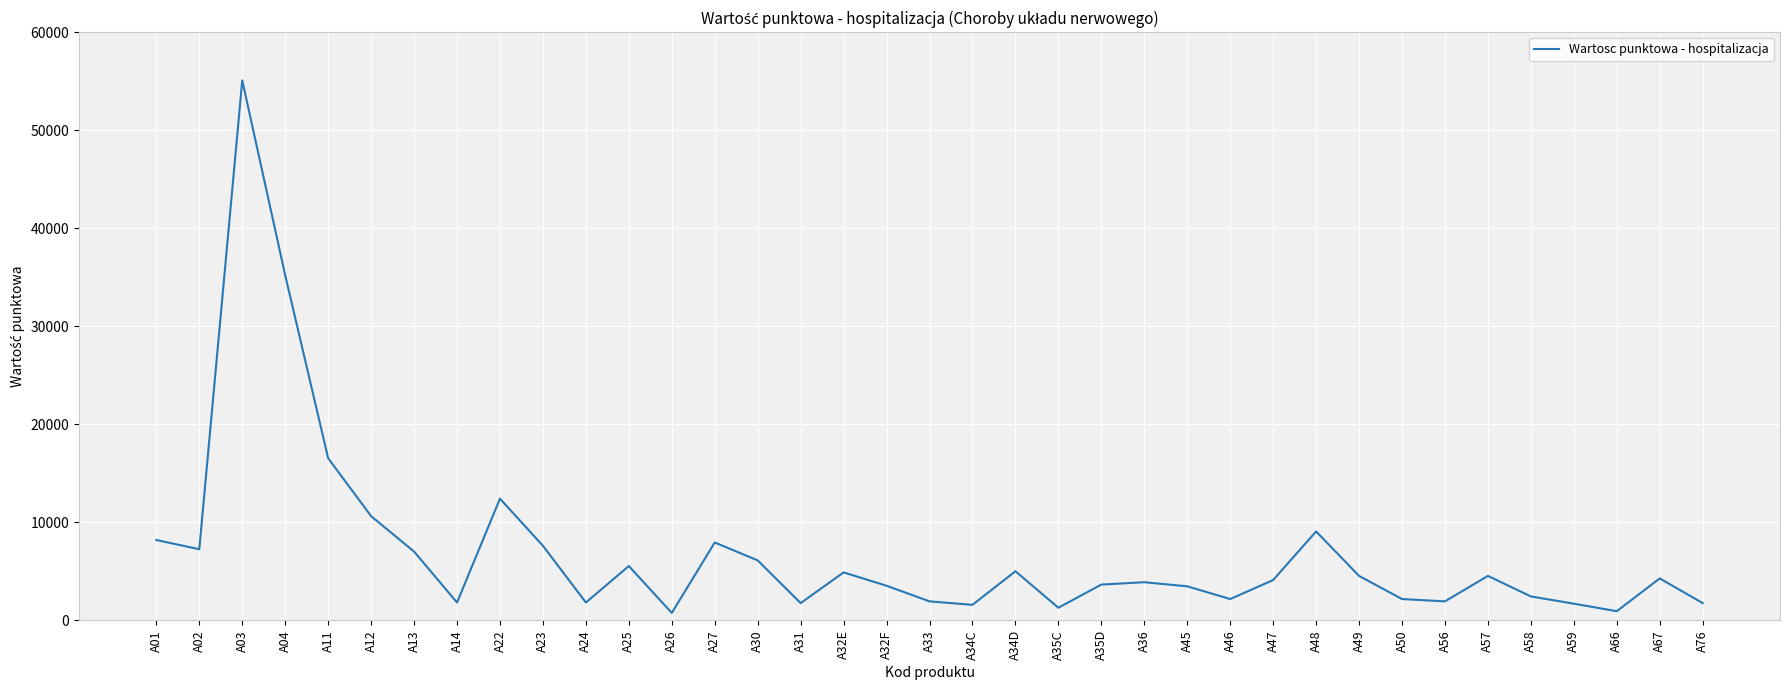

What is the greatest value displayed?

55077